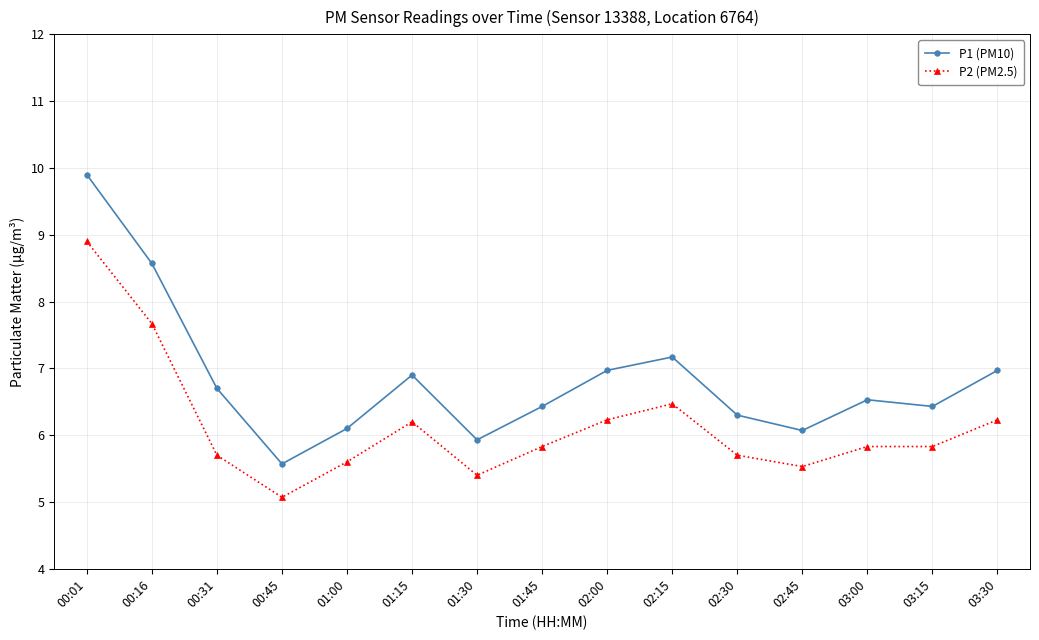

Read the P1 (PM10) value at 01:30.

5.9